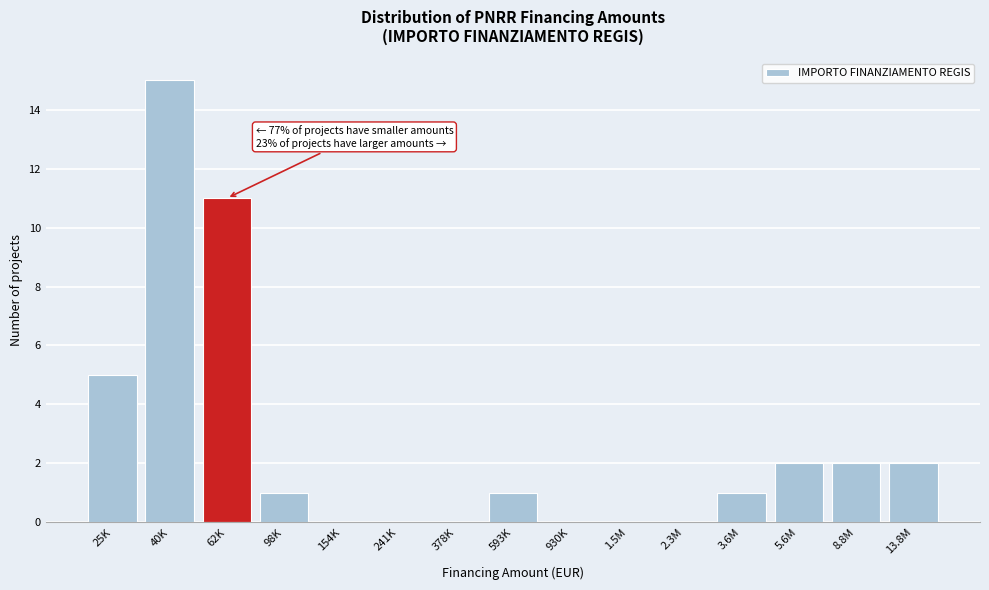

Reading left to right, what are all the values shown in this chart?

25K=5	40K=15	62K=11	98K=1	154K=0	241K=0	378K=0	593K=1	930K=0	1.5M=0	2.3M=0	3.6M=1	5.6M=2	8.8M=2	13.8M=2